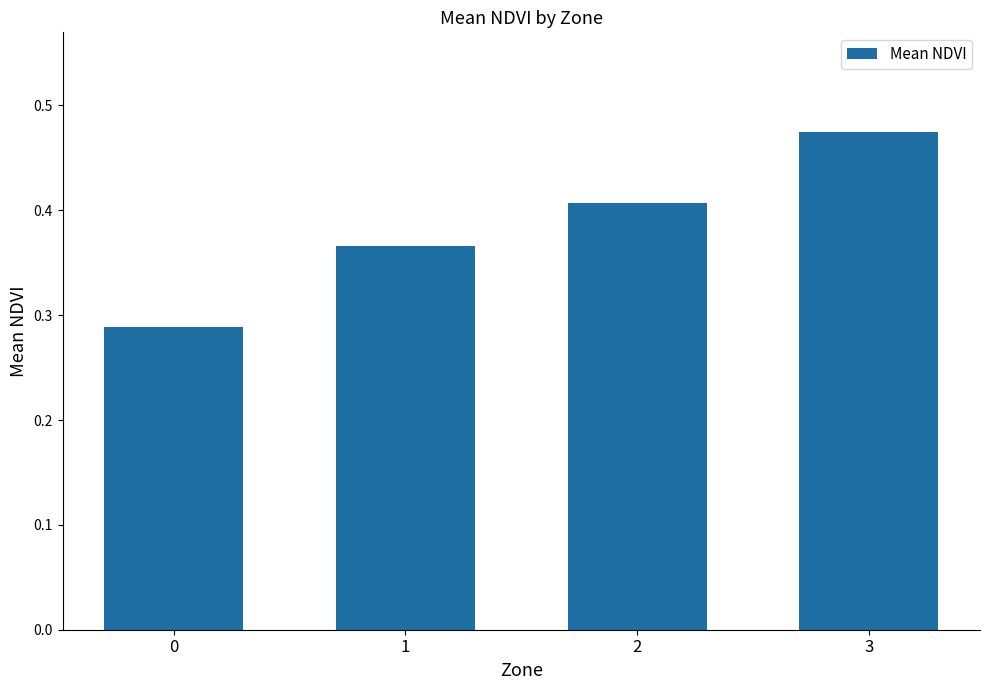

The value at 0 is 0.4. True or false?

False